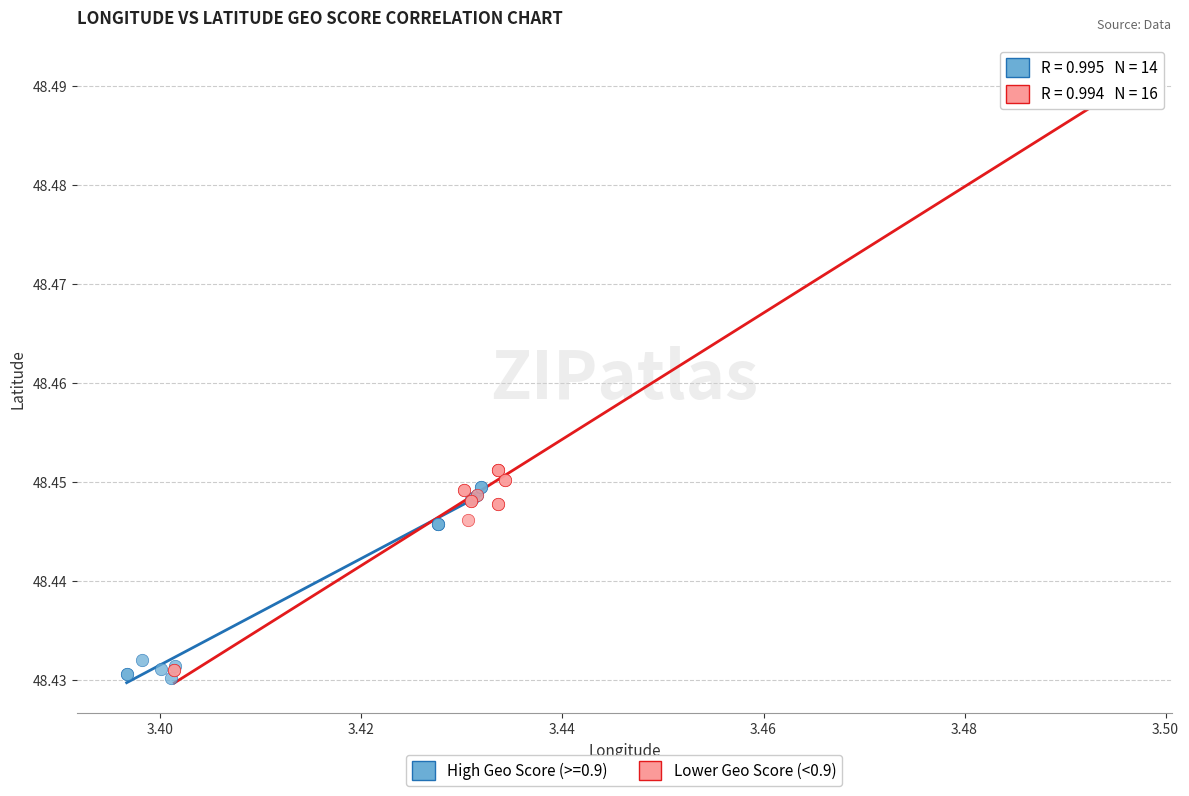

Which series has the largest Y range (max minus min)?

Lower Geo Score (<0.9)